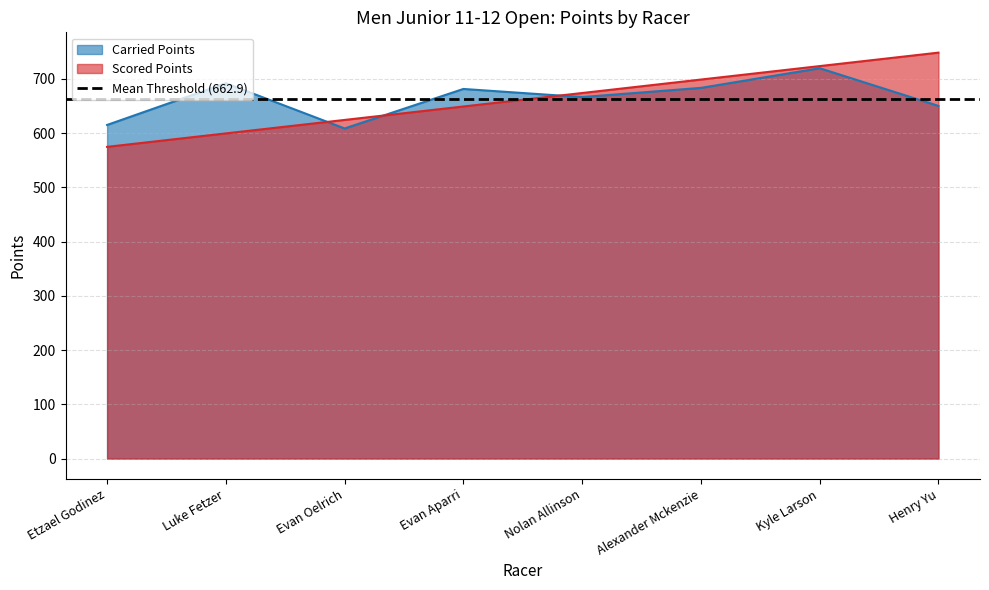

At Alexander Mckenzie, list the series in order from largest to smallest.

Scored Points, Carried Points